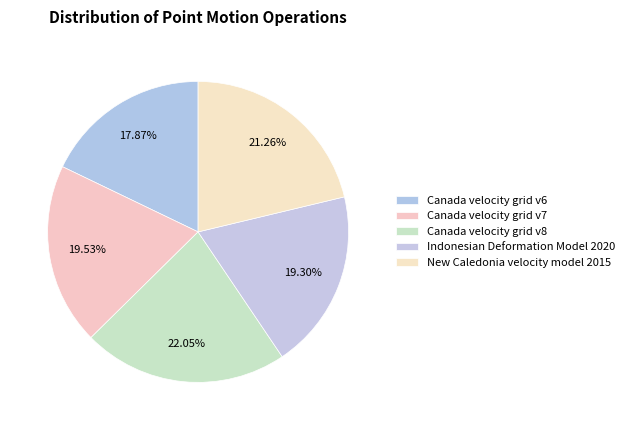

The Canada velocity grid v7 slice represents 6% of the pie. True or false?

False